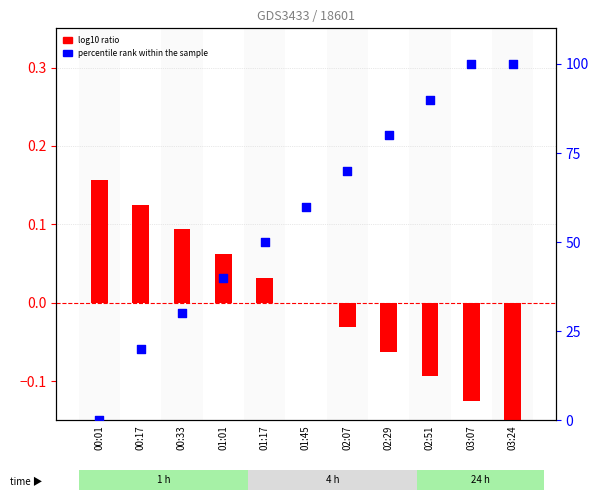

Which series contains the lowest Y value?

log10 ratio